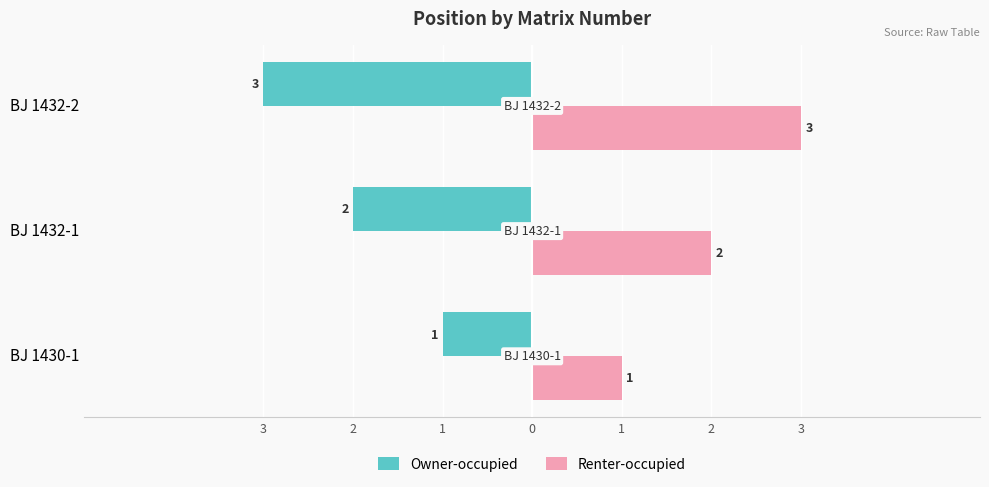

What is the sum of all Renter-occupied values?

6